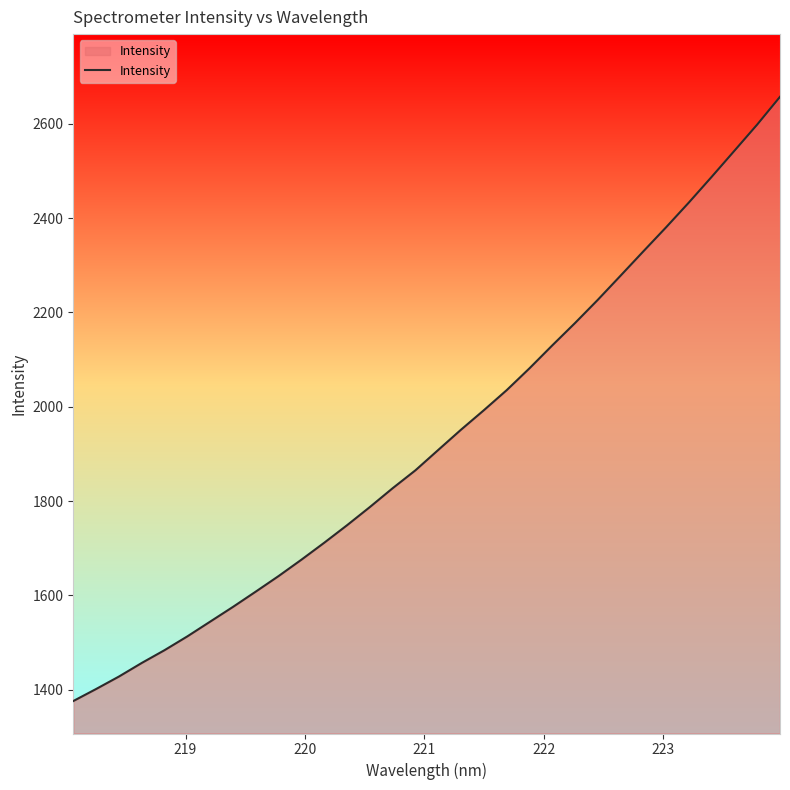

What is the maximum value shown in the chart?

2657.0